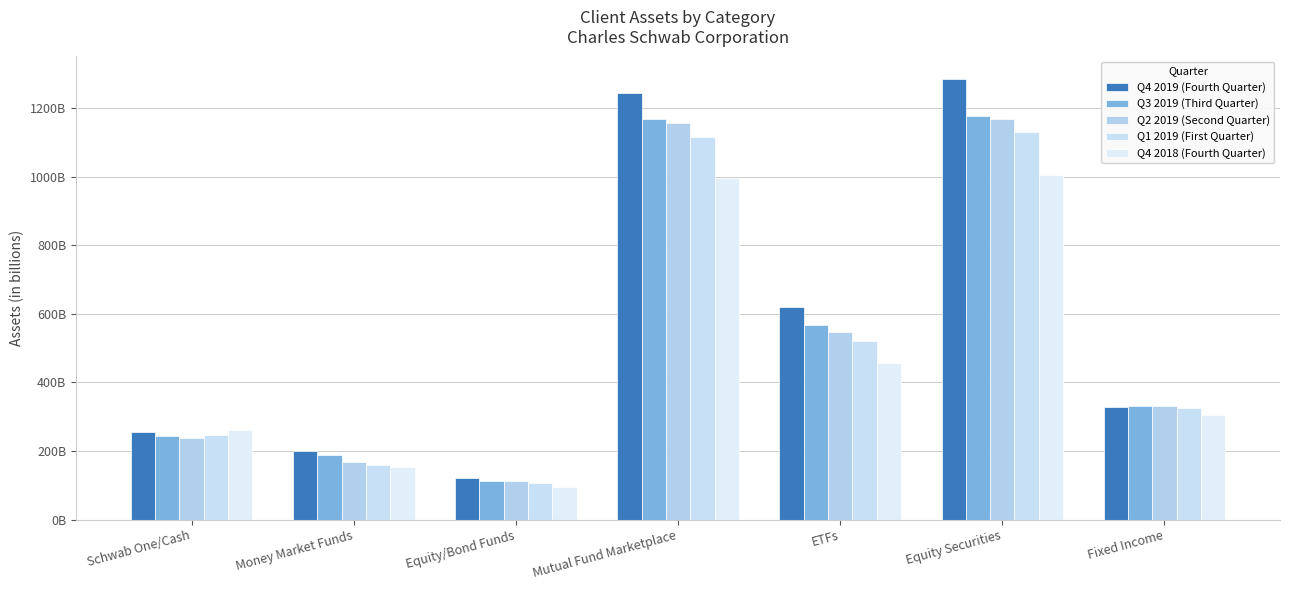

What is the value of the Q2 2019 (Second Quarter) bar at the 2nd from the left?

168.1